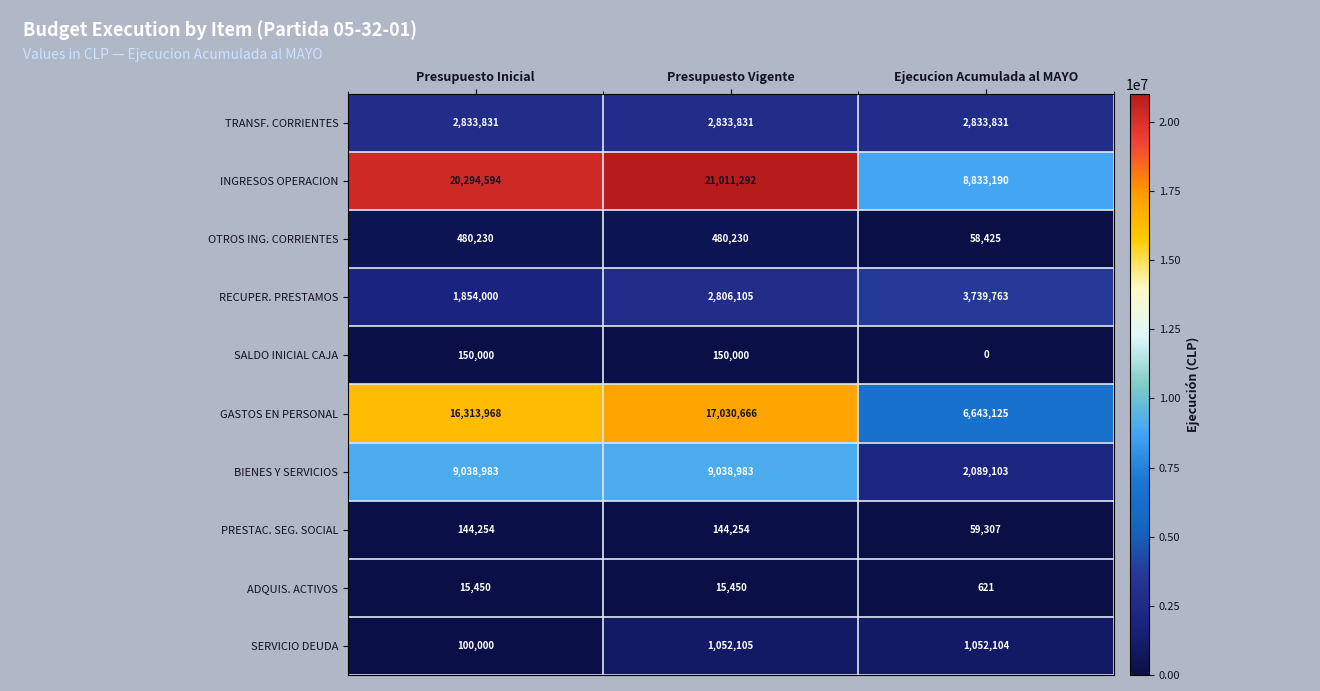

Where is SERVICIO DEUDA nearest to the value 576052?

Presupuesto Inicial